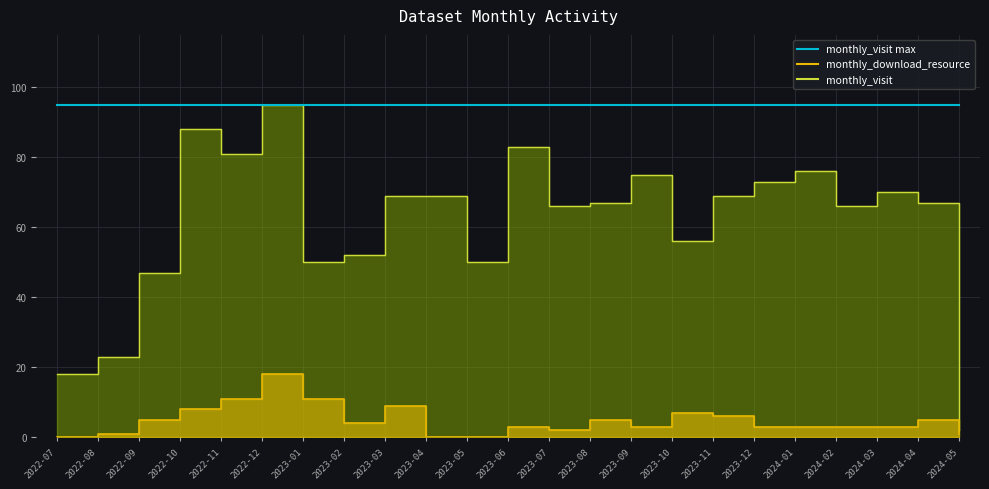

True or false: monthly_download_resource and monthly_visit intersect in this chart.

False